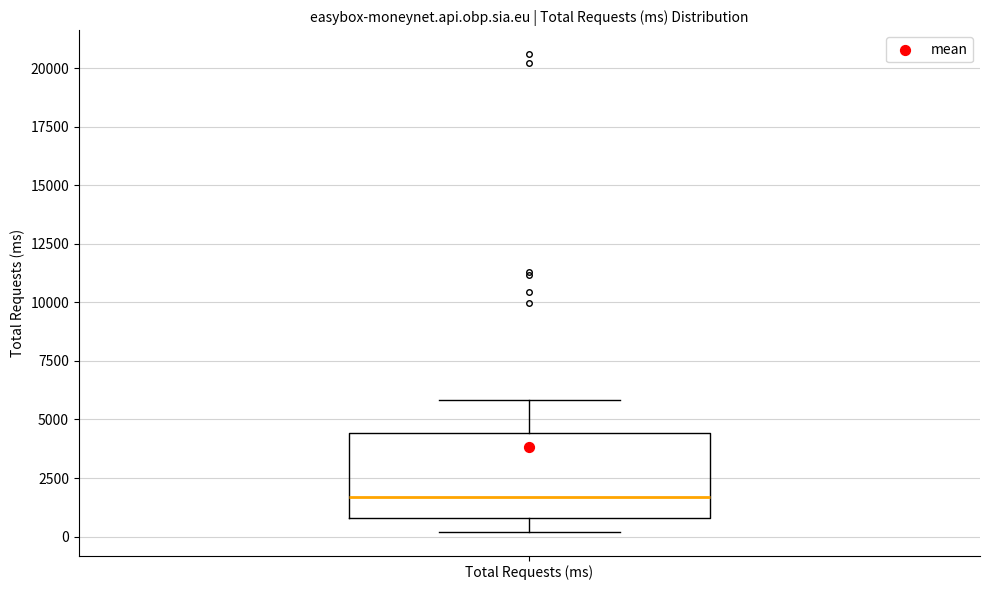

Read this box plot against the y-axis: the position of the median line, the range covered by the box, and the ends of both whiskers. The values are not printed on the chart, so give them approximately, as read against the axis.

median 1500, box 1000 to 4500, whiskers 0 to 6000